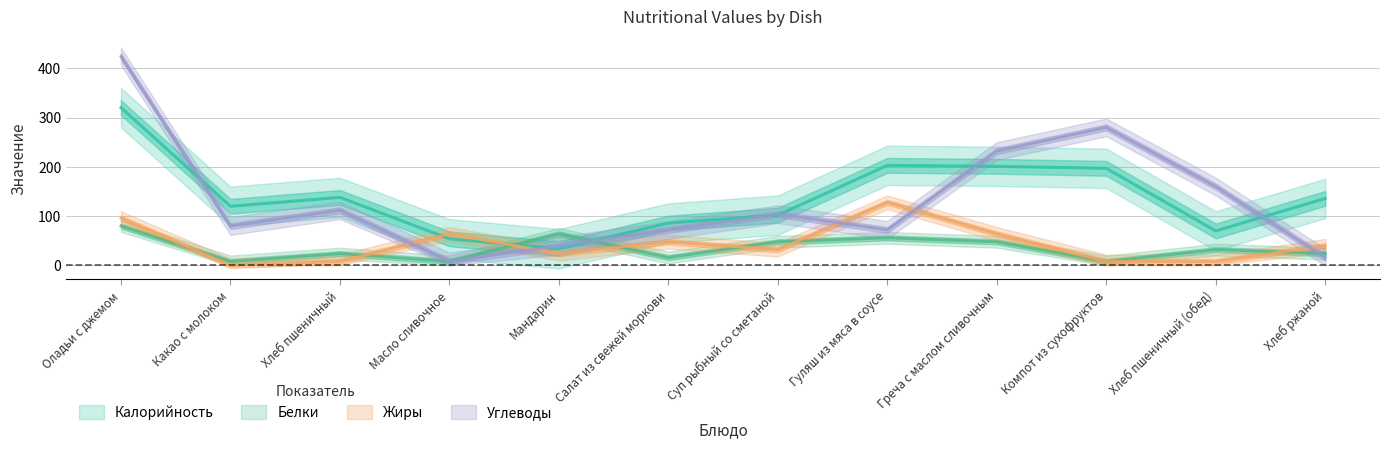

What is the sum of all Жиры values?

520